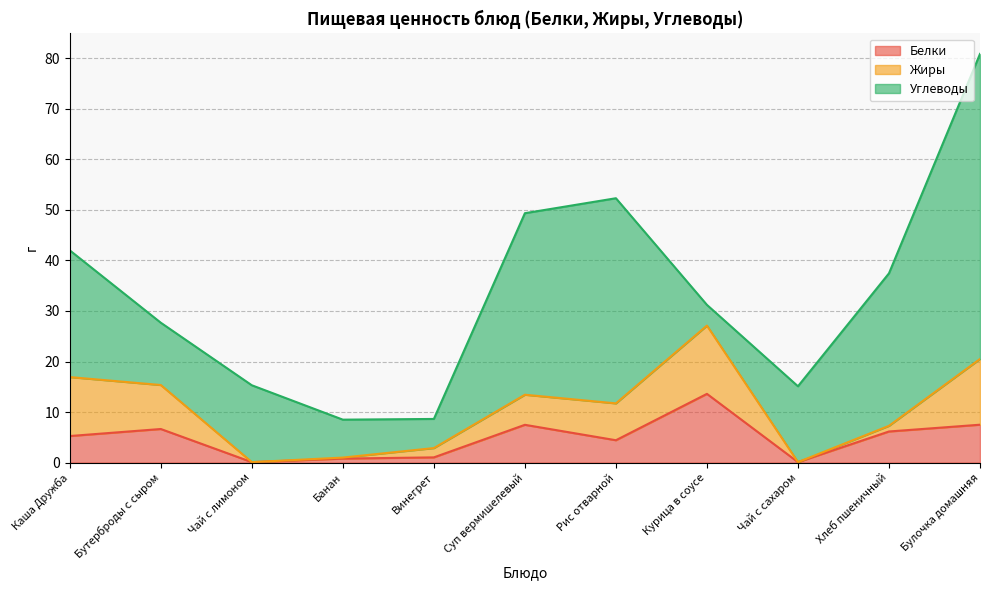

At which category is the sum across all series the highest?

Булочка домашняя